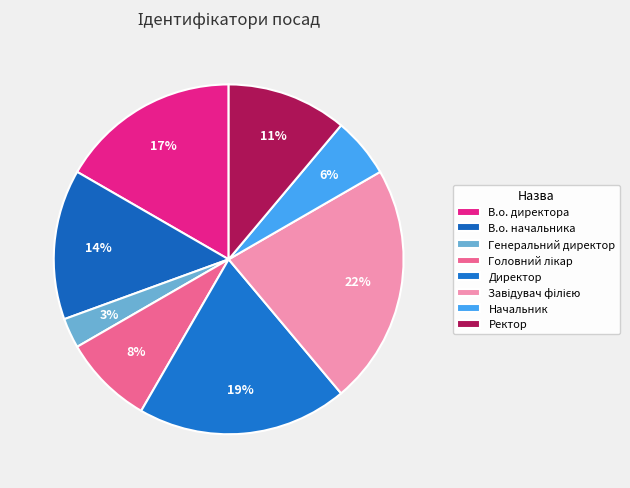

What percentage is the Ректор slice, to the nearest percent?

11%